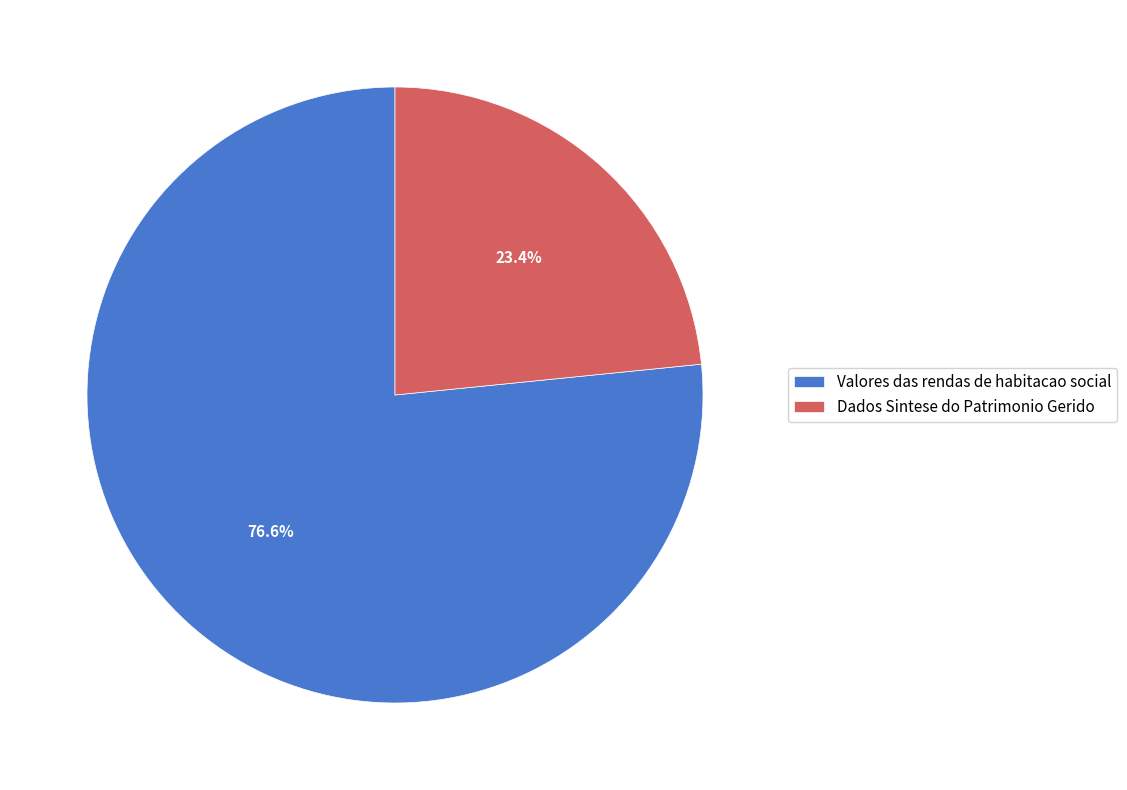

Which slice is the largest?

Valores das rendas de habitacao social